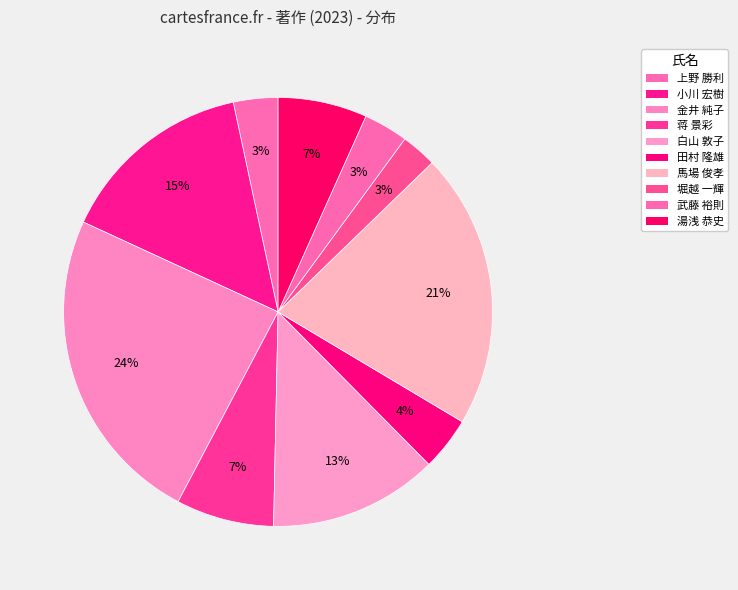

Do 堀越 一輝 and 上野 勝利 together represent more than half of the pie?

No